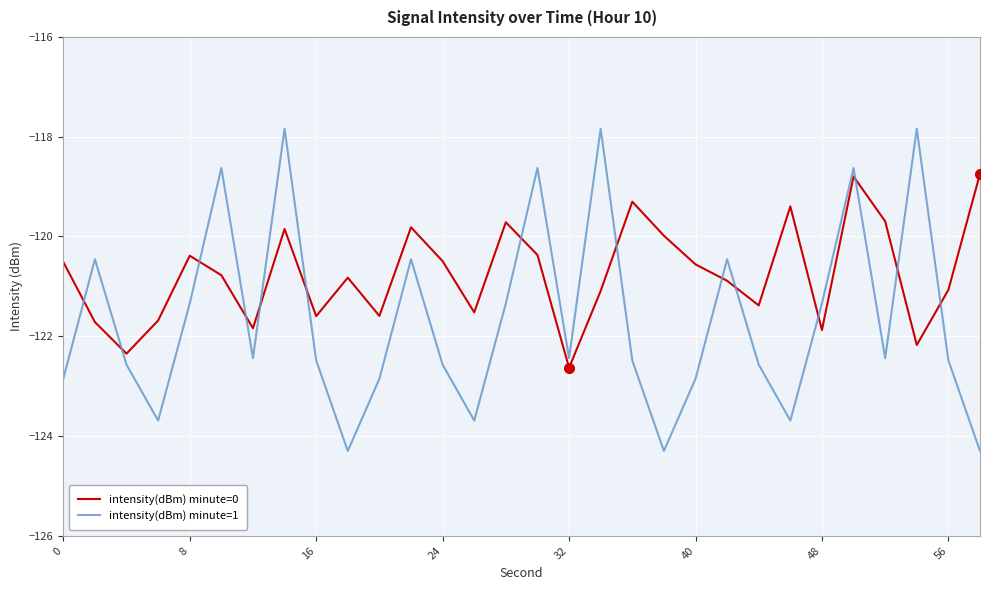

Which series has the widest spread of values?

intensity(dBm) minute=1